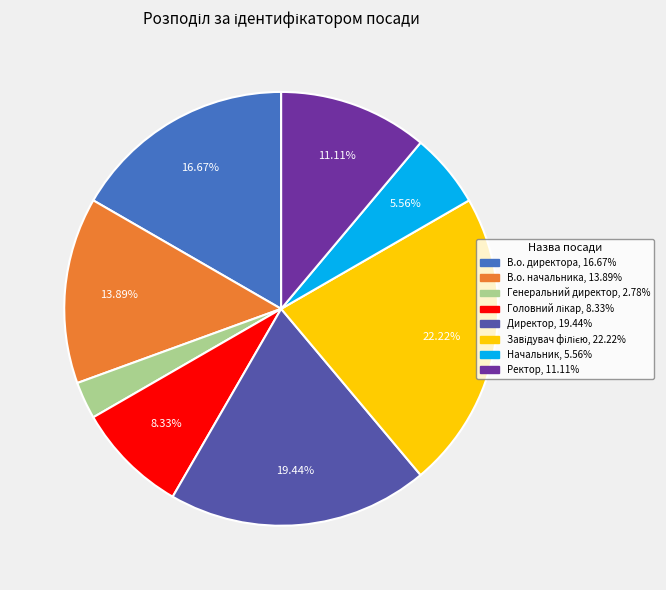

Which slice is the smallest?

Генеральний директор